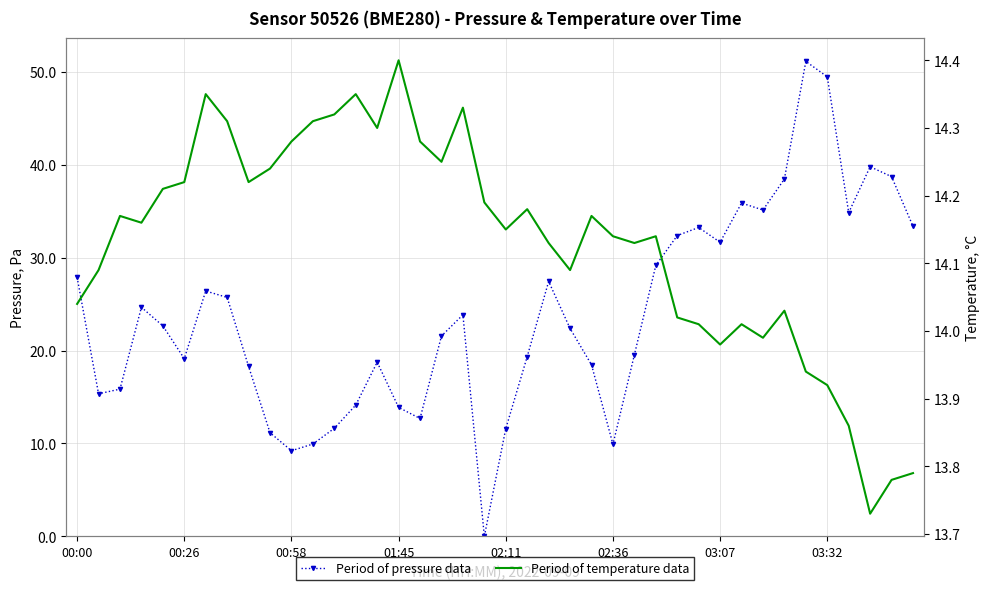

Is this an area chart (filled region under the line)?

No